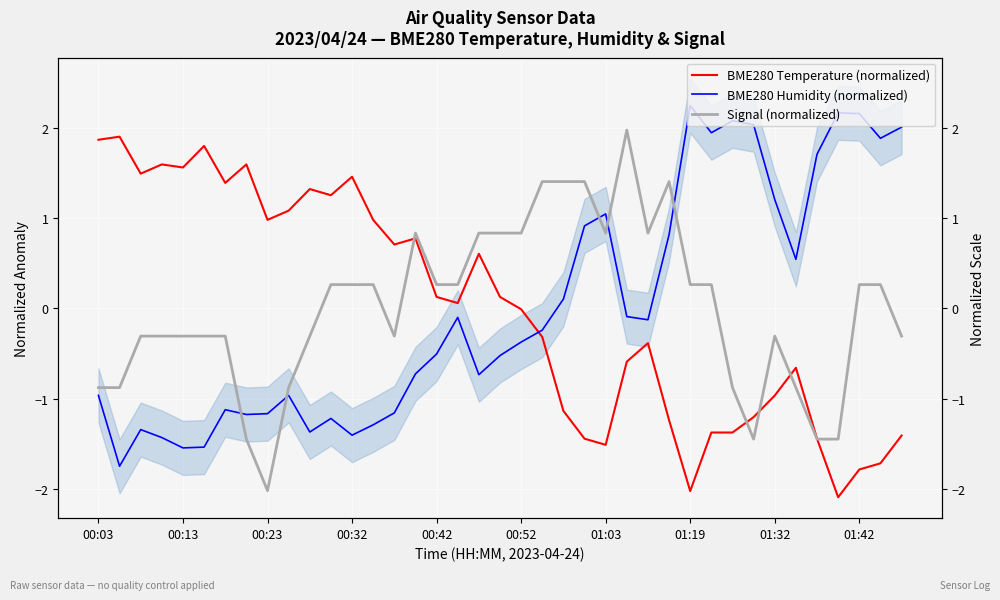

How many negative values does the BME280 Temperature (normalized) series have?

19